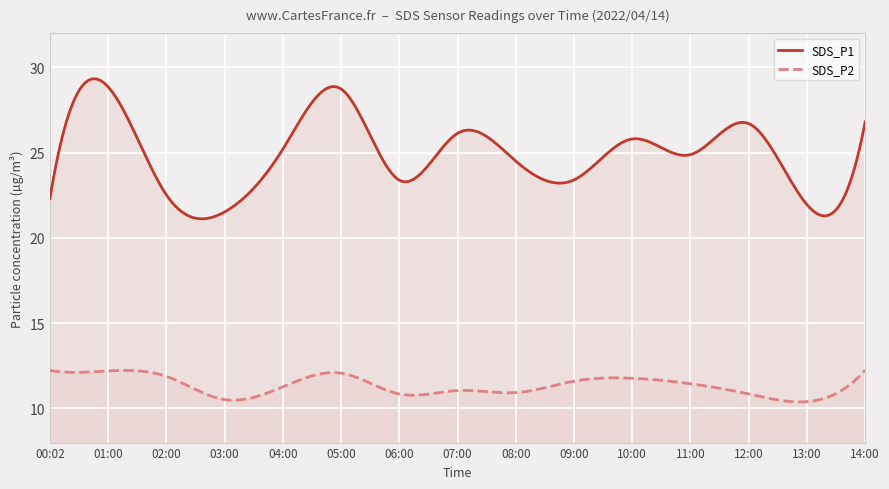

The value of SDS_P1 at 13:00 is 45.2. True or false?

False